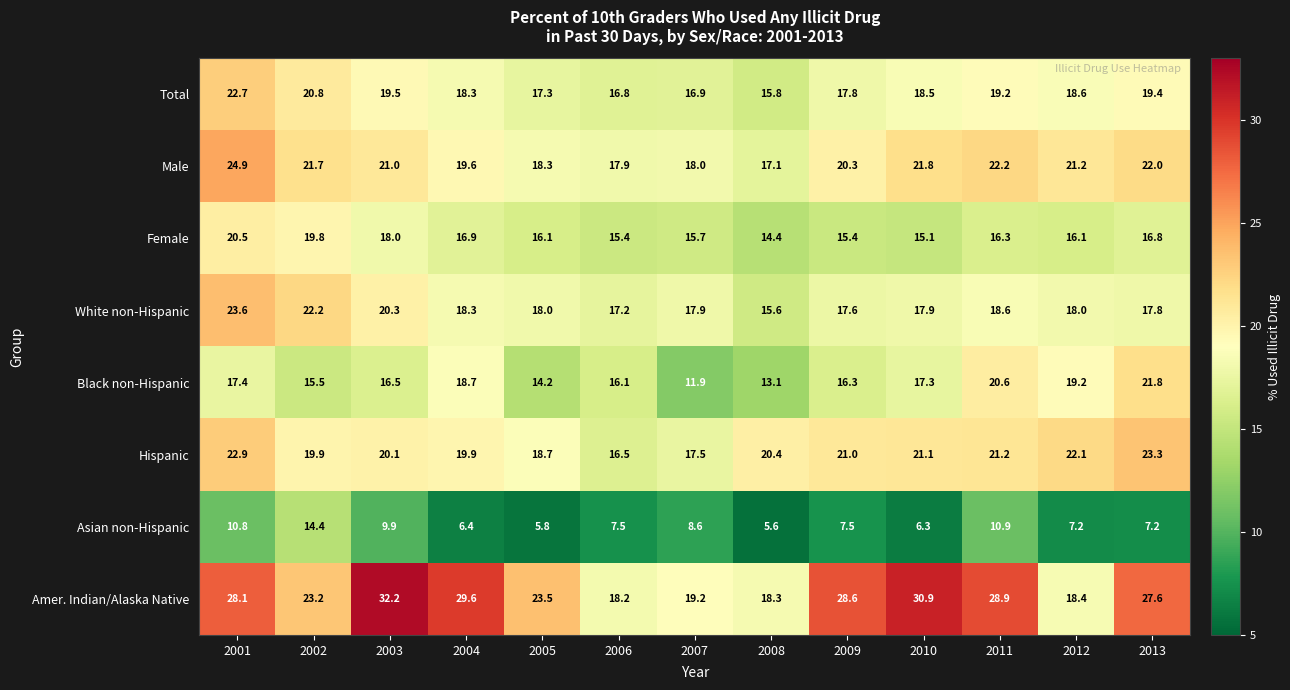

What is the spread (max minus min) of values at 2010?

24.6